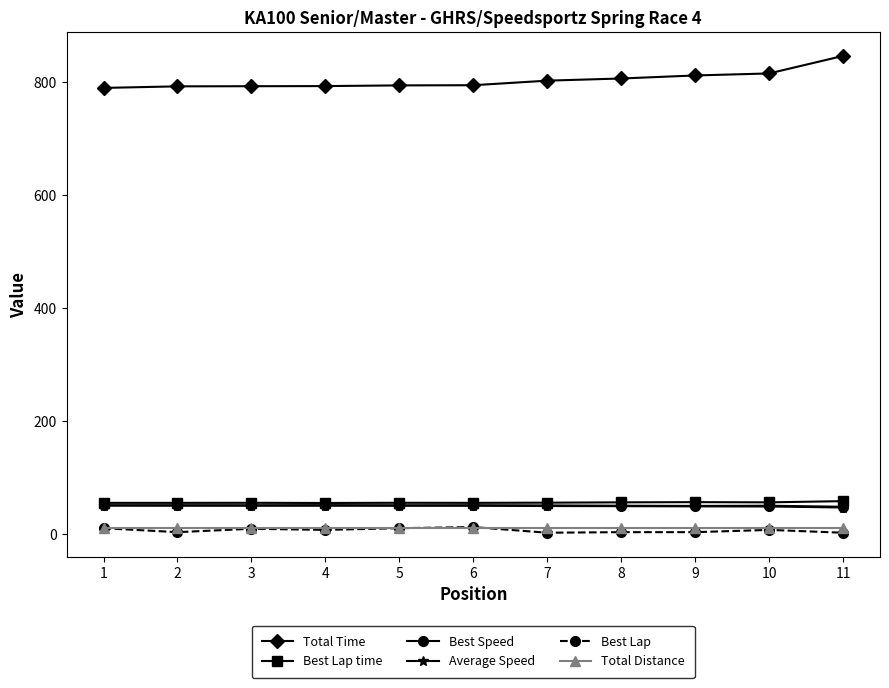

Is the value of Total Distance at 7 greater than the value of Average Speed at 4?

No